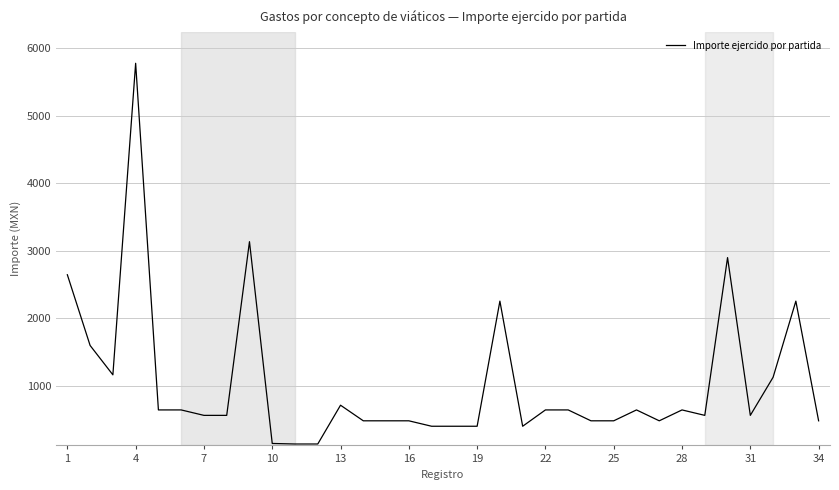

Count the number of data series in this chart.

1